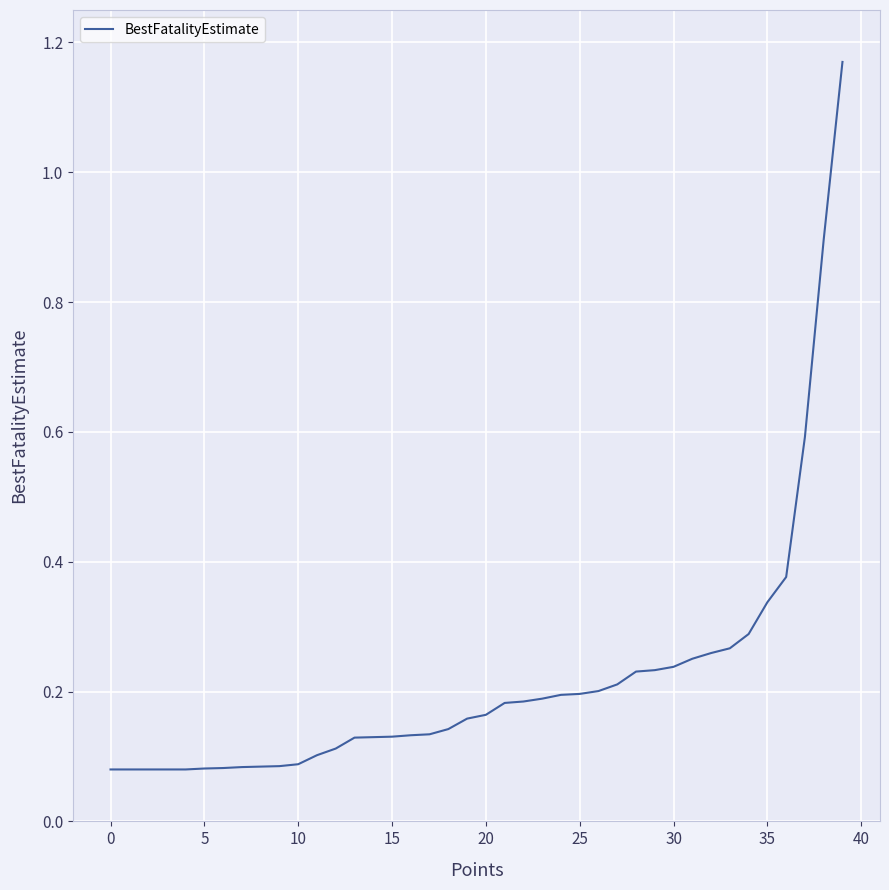

What is the difference between the maximum and minimum values?

1.1